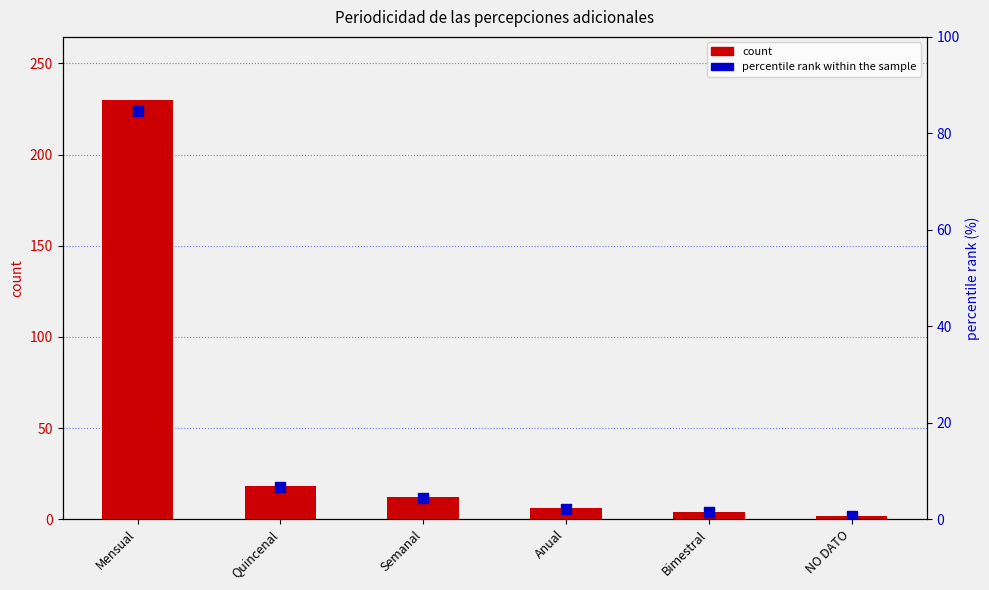

Which series contains the highest Y value?

count